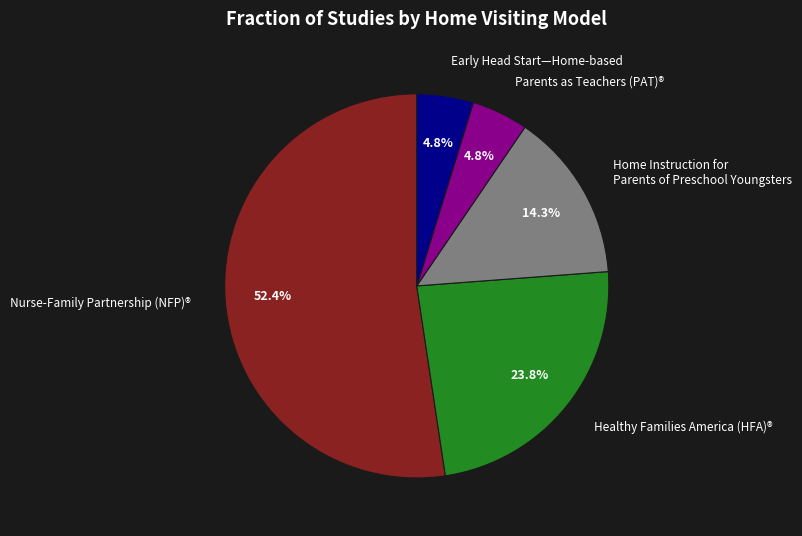

What is the ratio of the value at Home Instruction for Parents of Preschool Youngsters to the value at Nurse-Family Partnership (NFP)®?

0.3